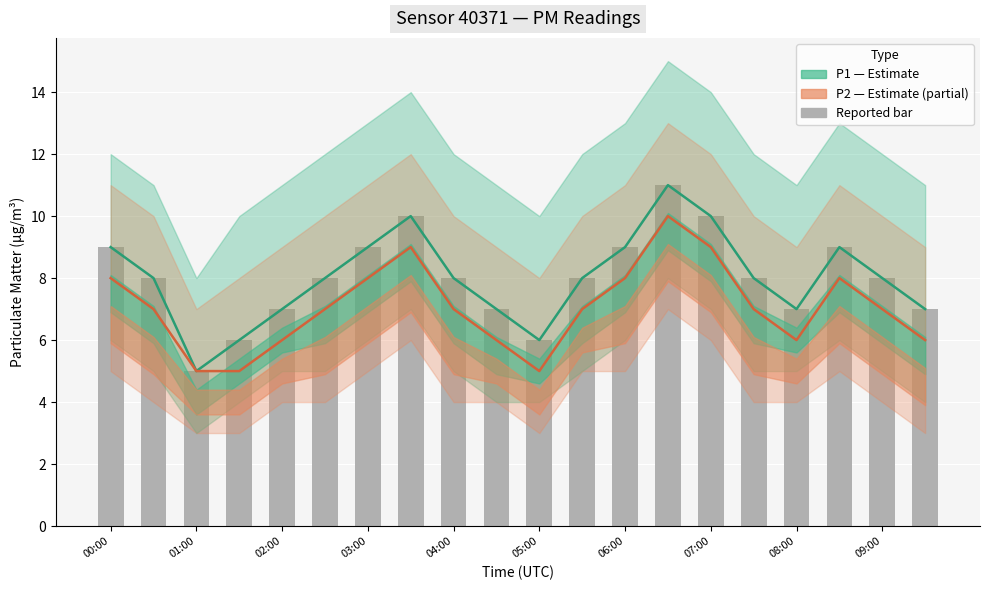

Which series has the widest spread of values?

P1